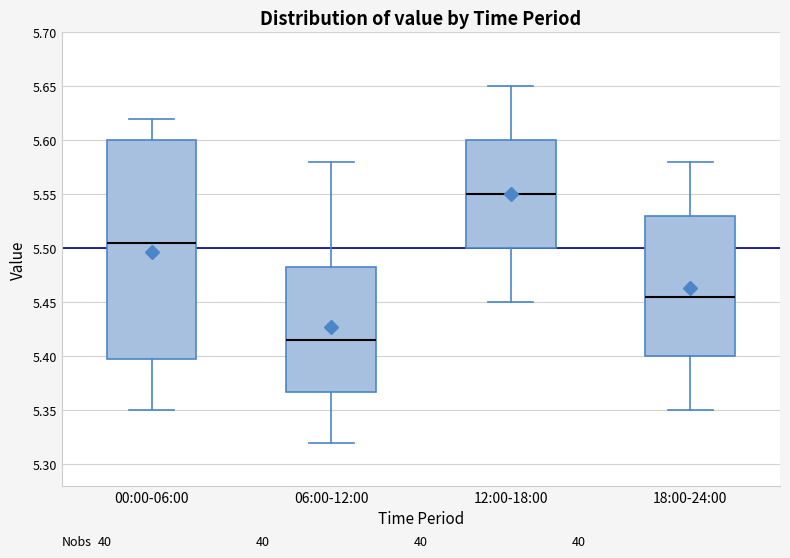

Reading left to right, transcribe this box plot: for each box, give where its median line is, the range the box spans, and where its two whiskers end, as read against the y-axis. The values are not printed on the chart, so give them approximately, as read against the axis.

00:00-06:00: median 5.505, box 5.400 to 5.600, whiskers 5.350 to 5.620
06:00-12:00: median 5.415, box 5.370 to 5.485, whiskers 5.320 to 5.580
12:00-18:00: median 5.550, box 5.500 to 5.600, whiskers 5.450 to 5.650
18:00-24:00: median 5.455, box 5.400 to 5.530, whiskers 5.350 to 5.580